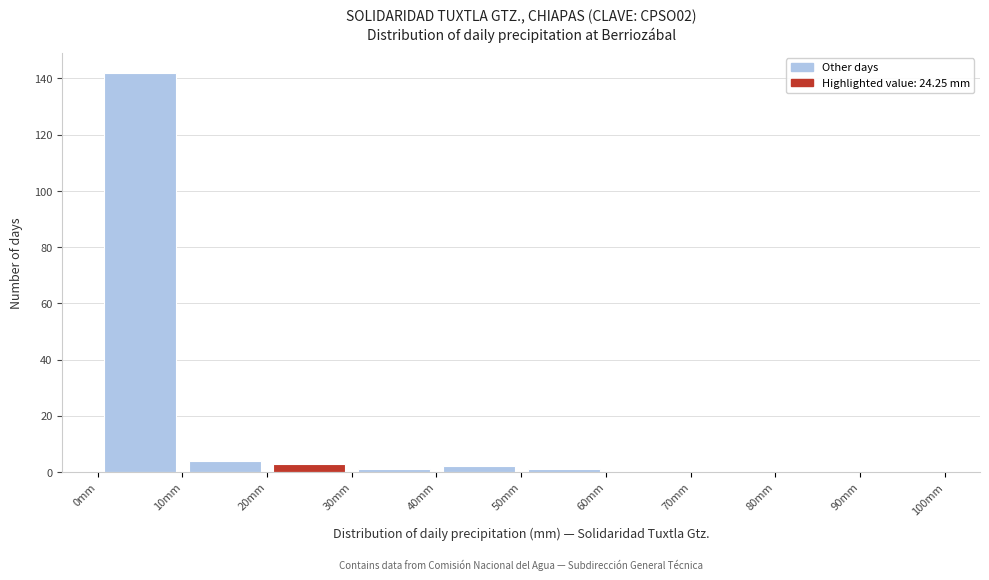

Reading left to right, list every bar in this chart as the range it spans on the x-axis followed by its height. The values are not printed on the chart, so give them approximately, as read against the axis.

0 to 10: 142
10 to 20: 4
20 to 30: 4
30 to 40: under 2
40 to 50: 2
50 to 60: under 2
60 to 70: 0
70 to 80: 0
80 to 90: 0
90 to 100: 0